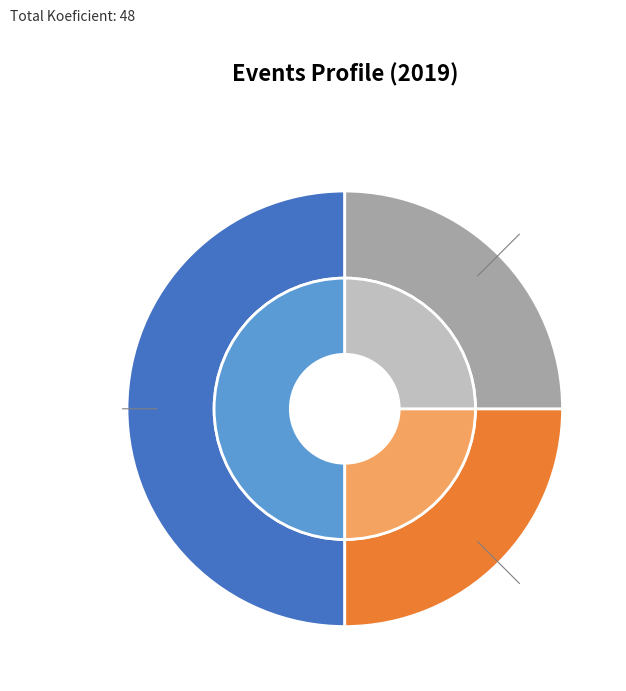

Do 191304 and 191326 together represent more than half of the pie?

Yes